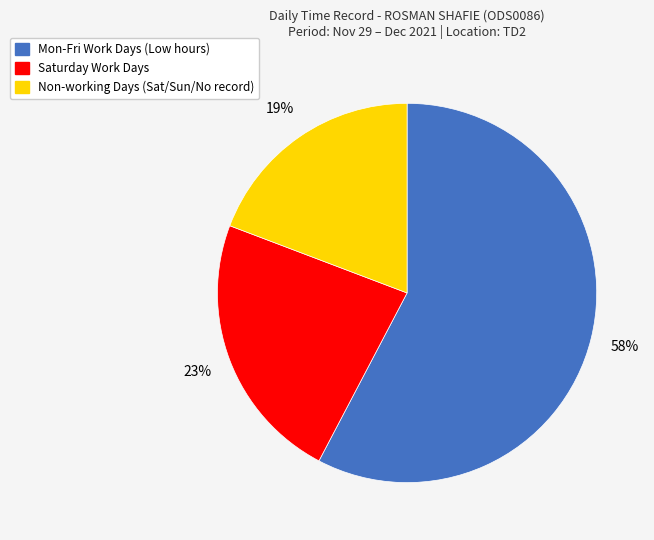

How many segments does this pie chart have?

3